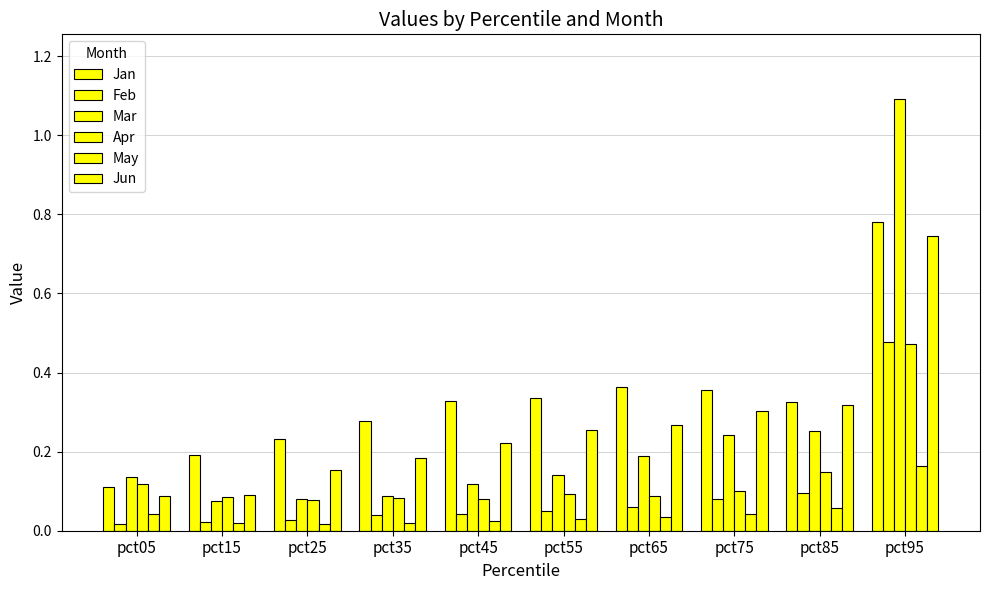

Does the chart contain stacked bars?

No